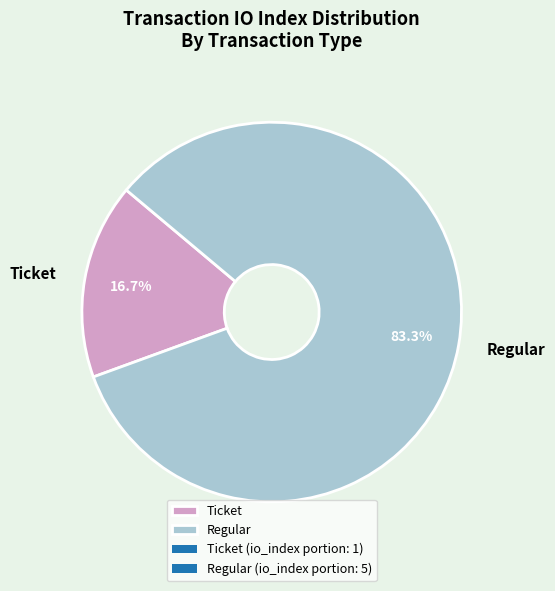

Rank the categories by value from highest to lowest.

Regular, Ticket